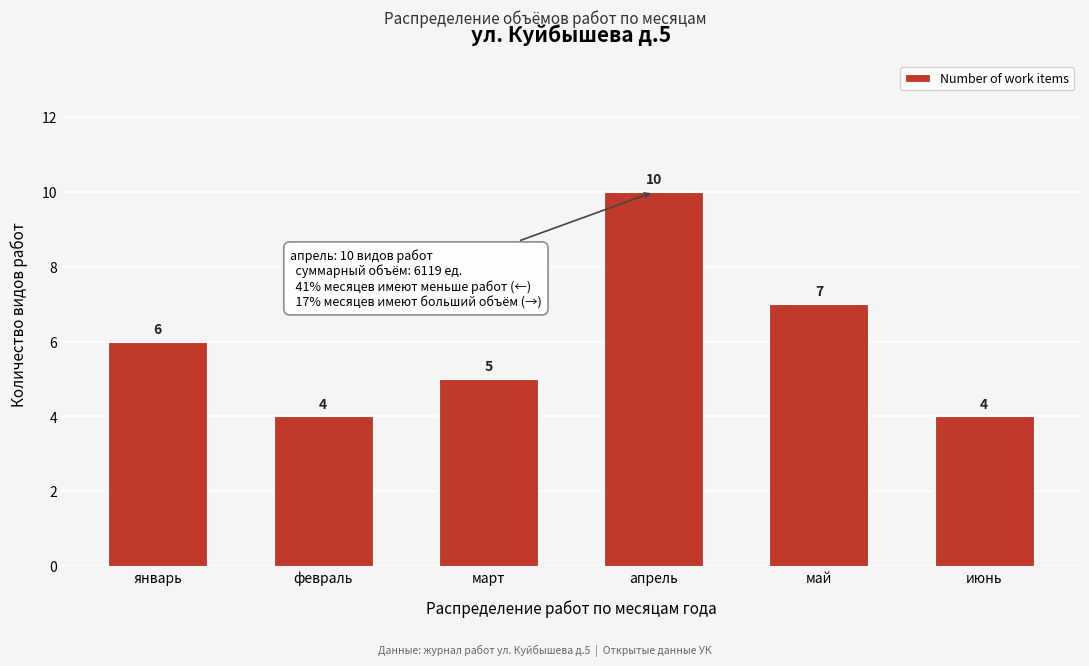

Reading right to left, transcribe all the data shown in this chart.

4	7	10	5	4	6